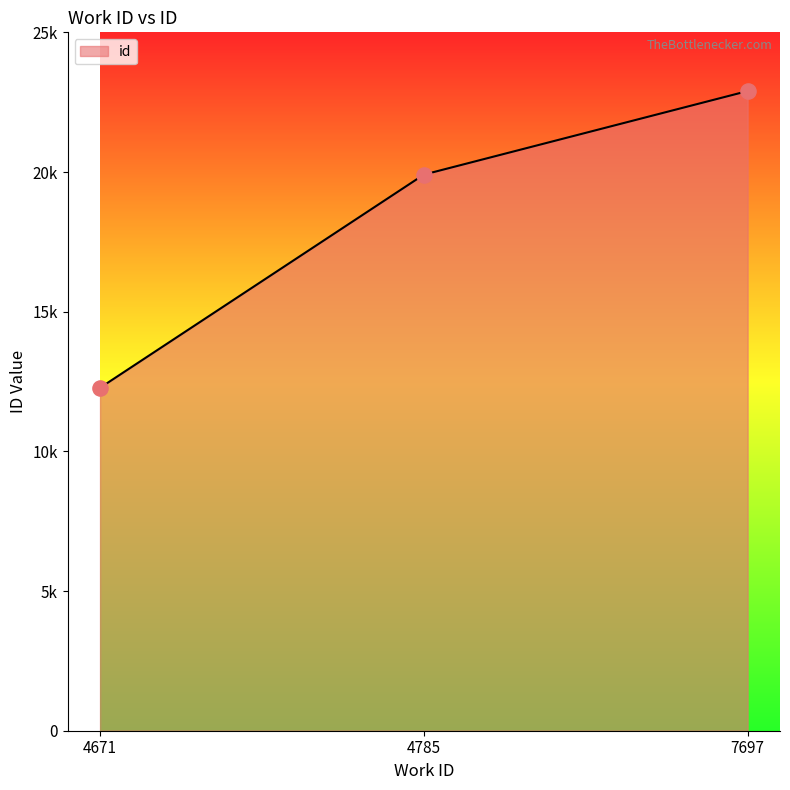

Which has a higher value, 7697 or 4671?

7697